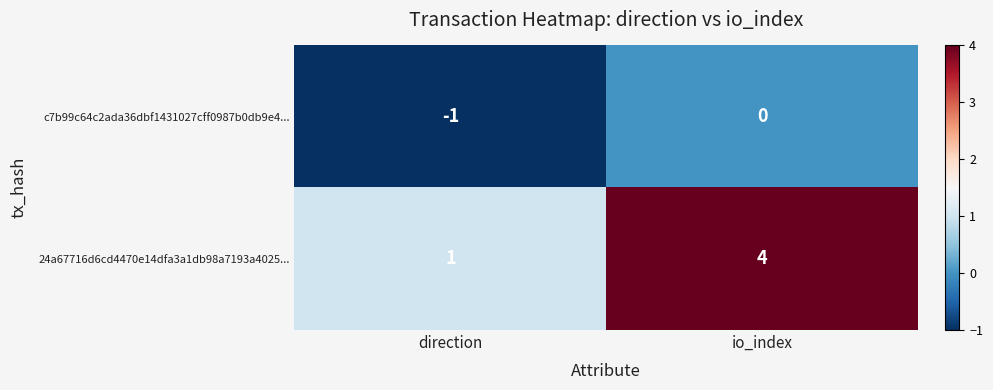

True or false: c7b99c64c2ada36dbf1431027cff0987b0db9e4... has a value of -1 at direction.

True